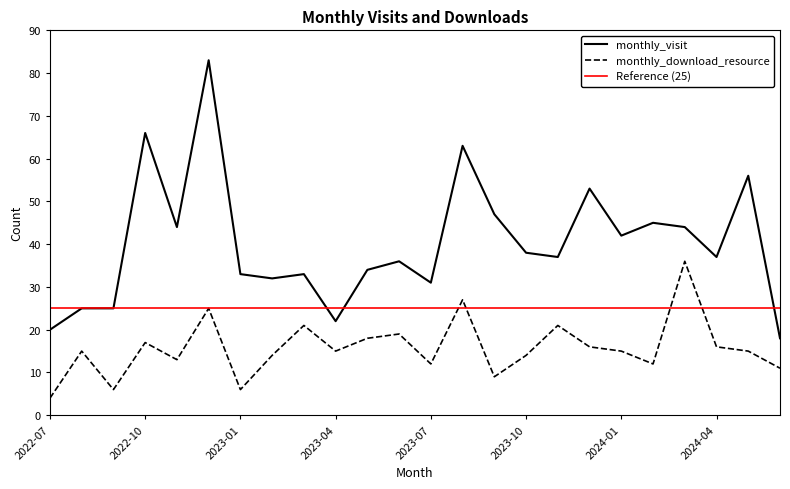

What is the sum of the monthly_download_resource values at 2024-06 and 2024-05?

26